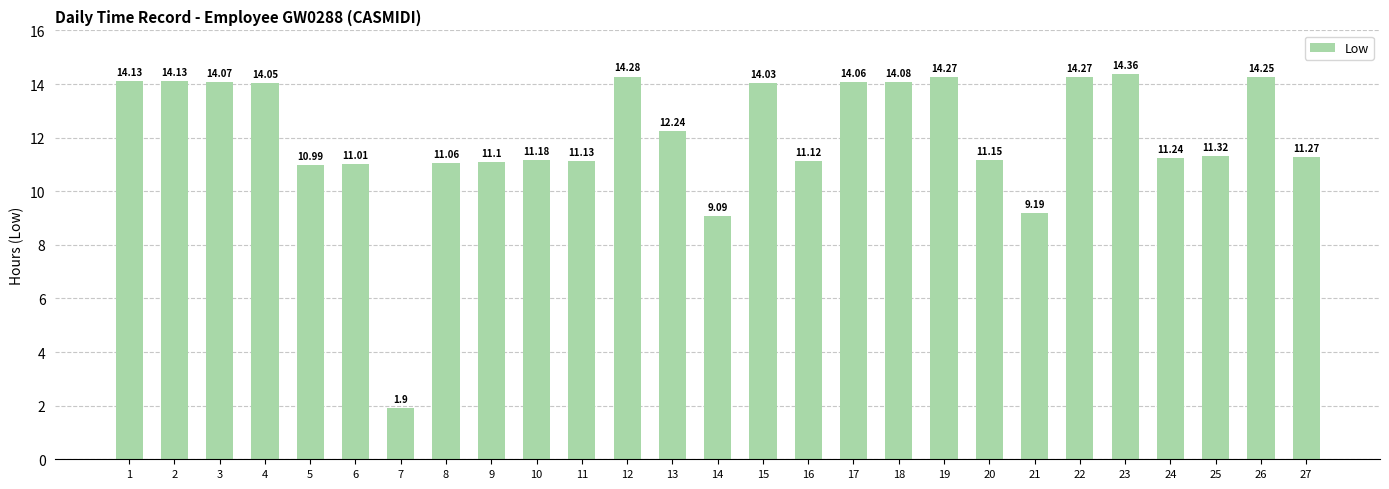

How many bars are there in total?

27